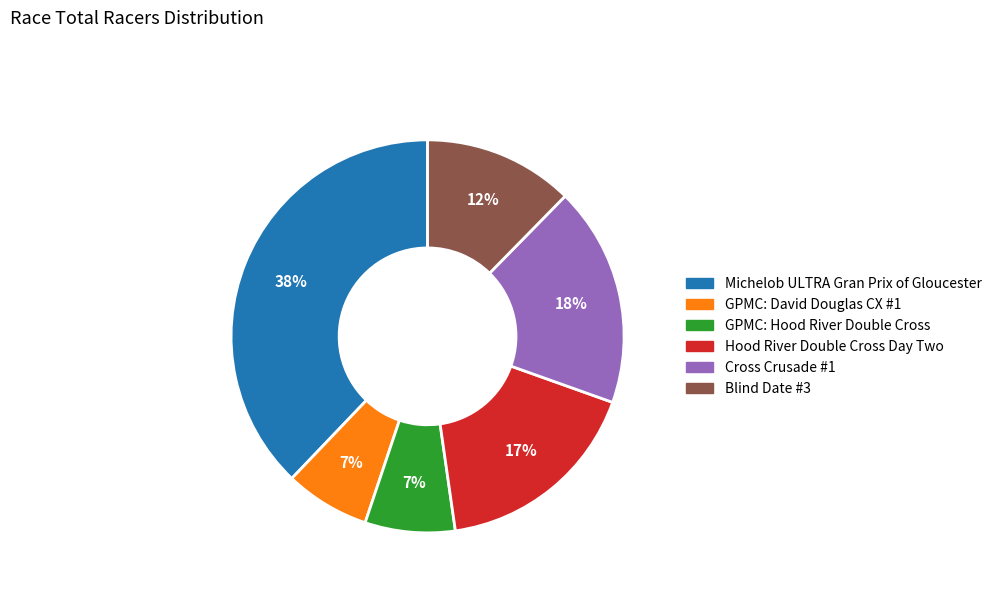

What percentage is the GPMC: David Douglas CX #1 slice, to the nearest percent?

7%